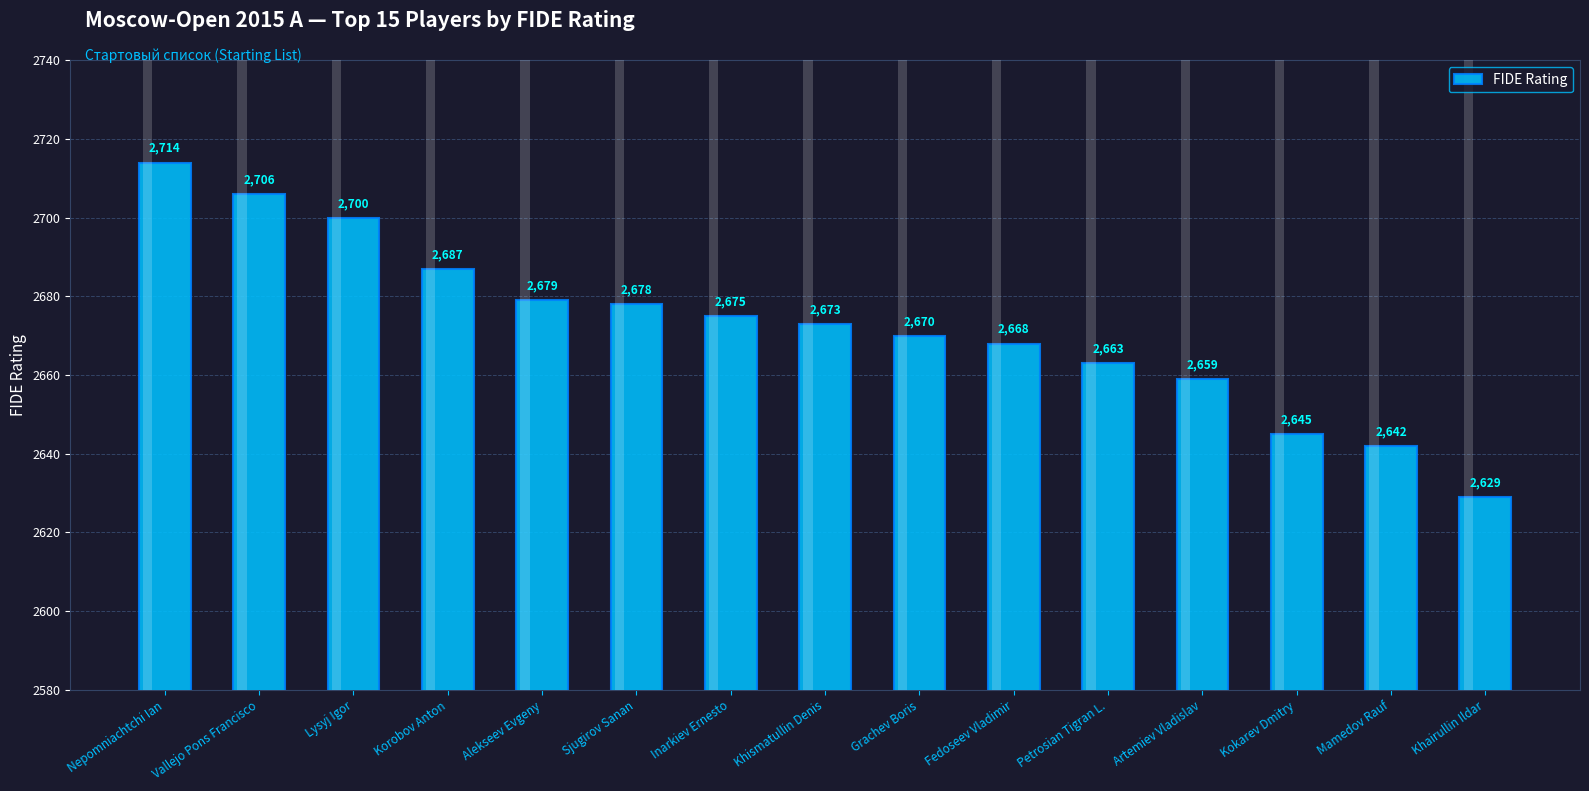

How many bars are there in total?

15